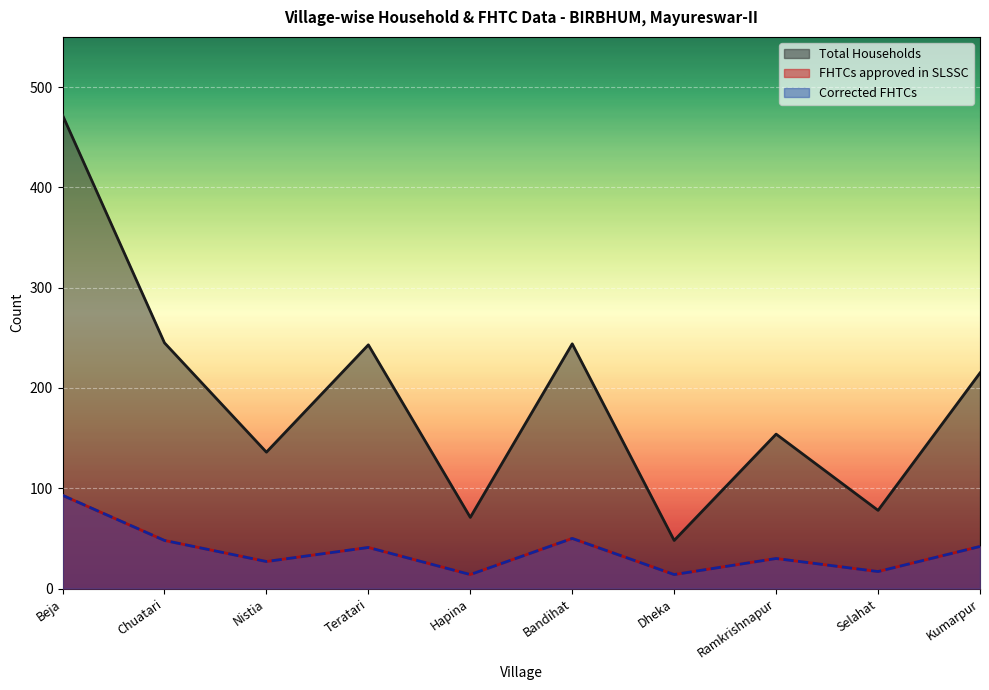

Does the chart display data point markers on the line(s)?

No